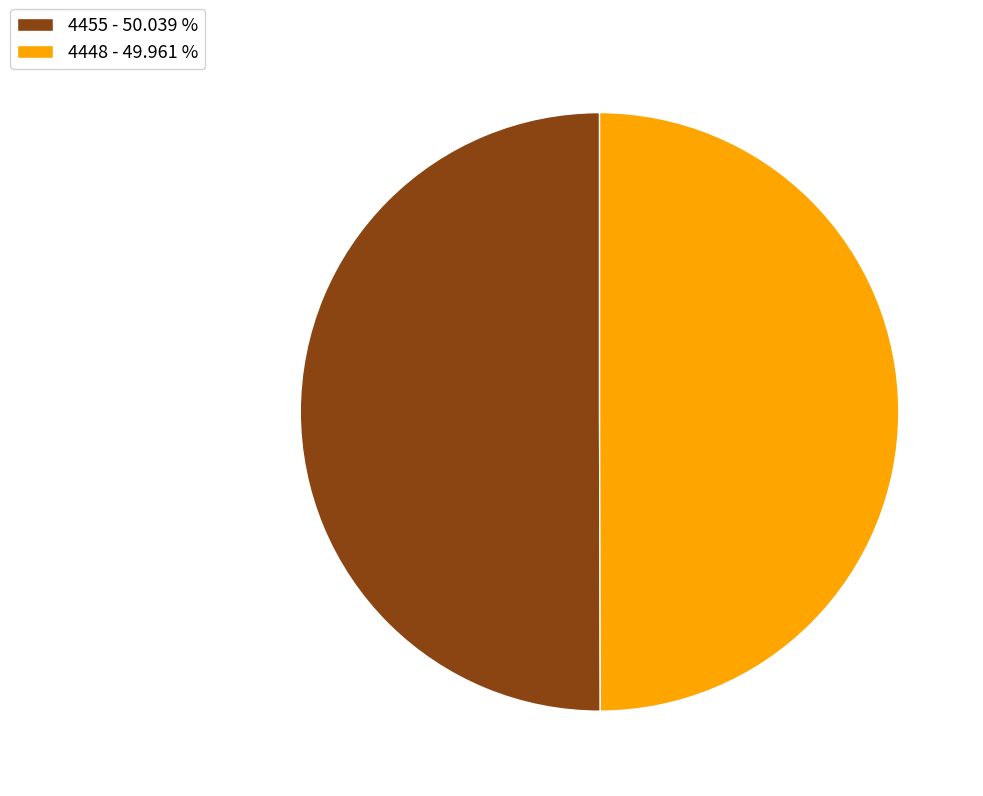

Count the number of slices in the pie.

2